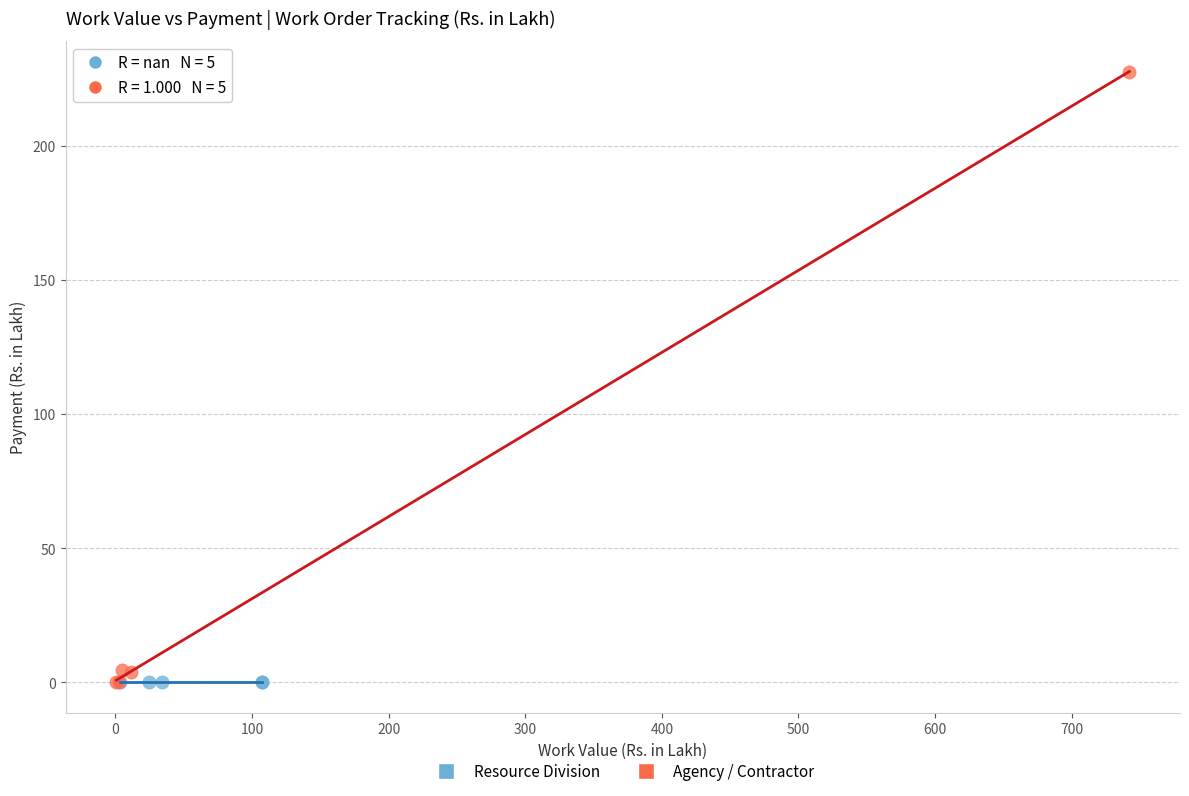

Which series contains the highest Y value?

Agency / Contractor